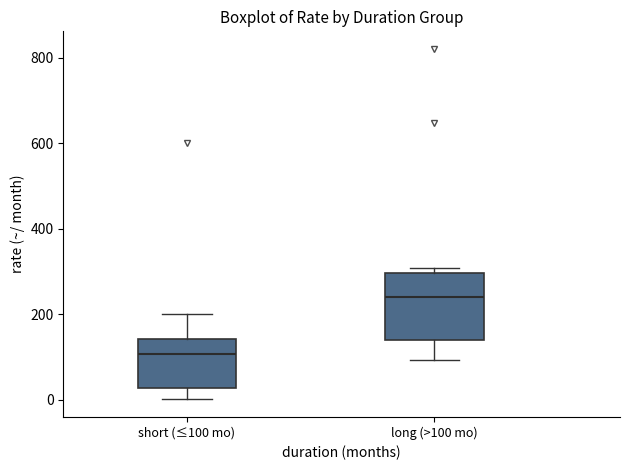

Where is the upper edge of the box for long (>100 mo) on the y-axis? The values are not printed on the chart, so give them approximately, as read against the axis.

300